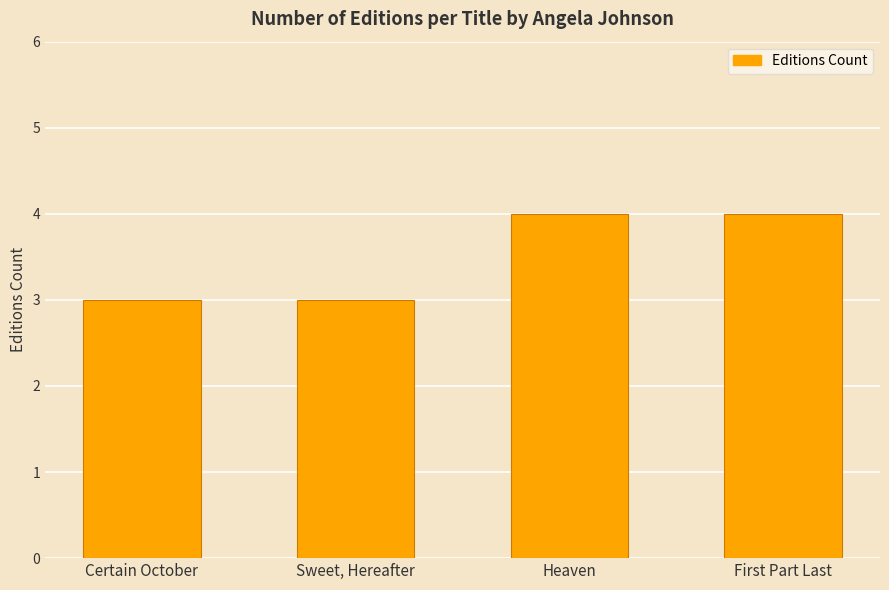

Count the number of data series in this chart.

1